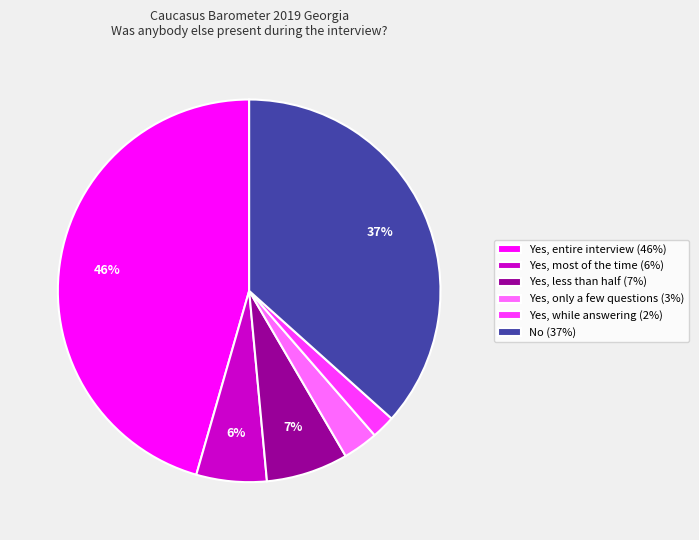

Which category has the smallest portion of the pie?

Yes, while answering